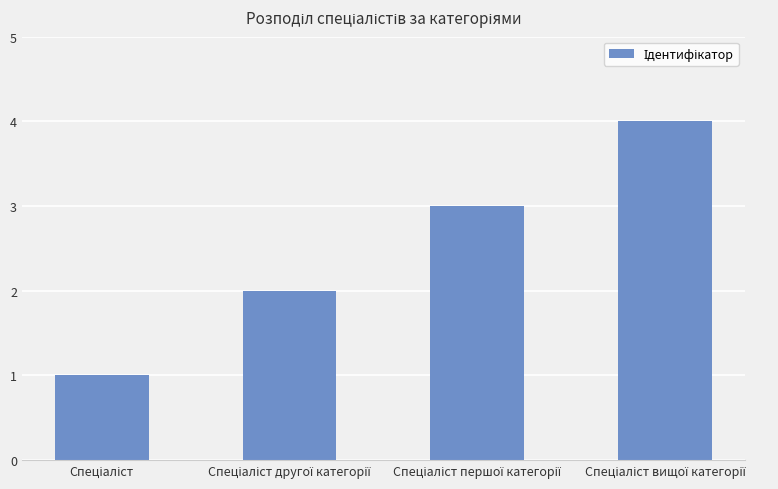

What is the sum of all values?

10